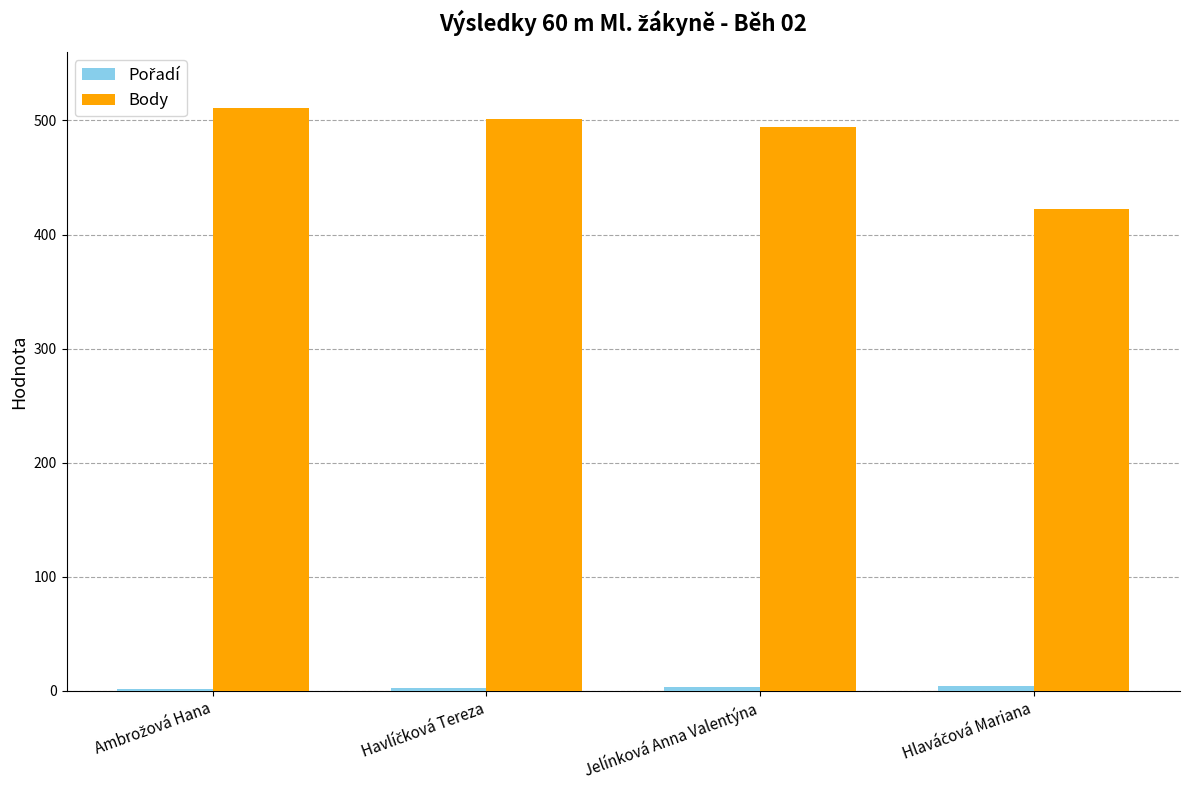

What is the highest value of the Body series?

511